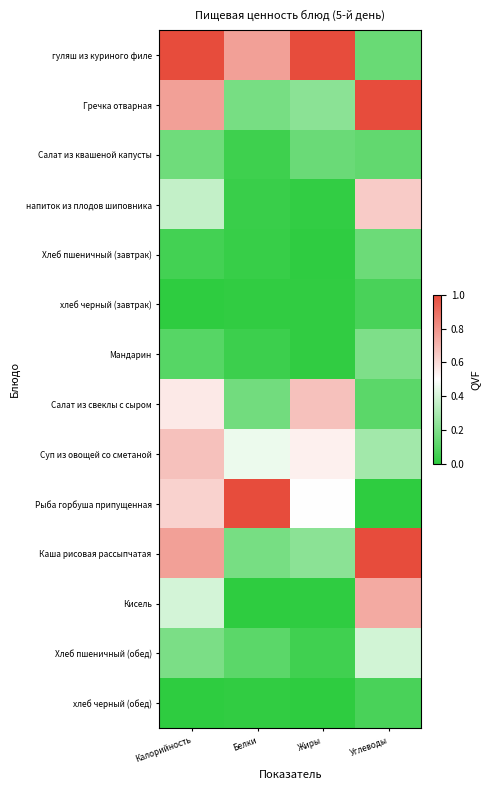

Which series has the widest spread of values?

Рыба горбуша припущенная